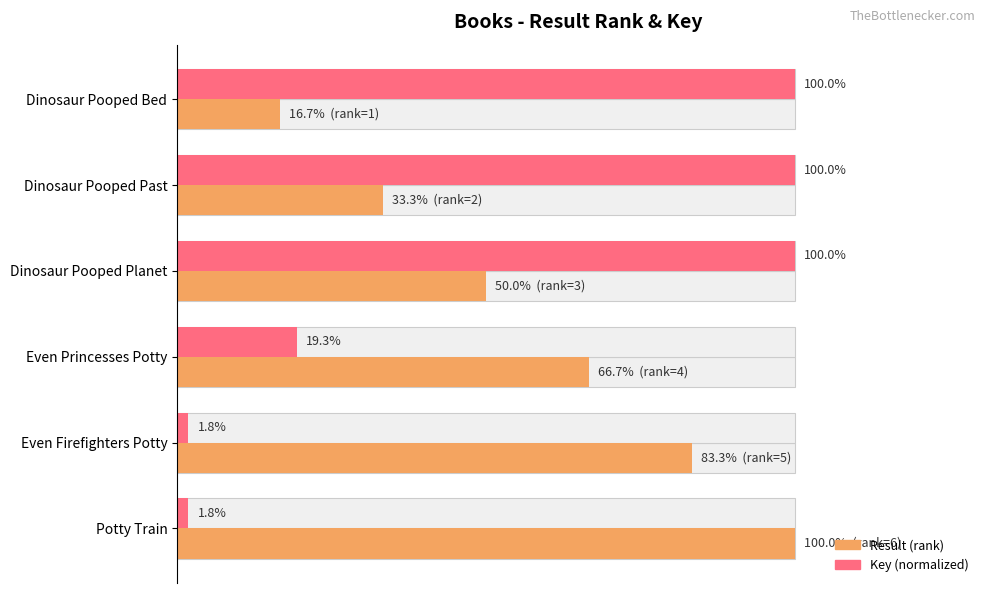

Reading left to right, list all the values displayed in this chart.

Result (rank): 16.7	33.3	50.0	66.7	83.3	100.0
Key (normalized): 100.0	100.0	100.0	19.3	1.8	1.8